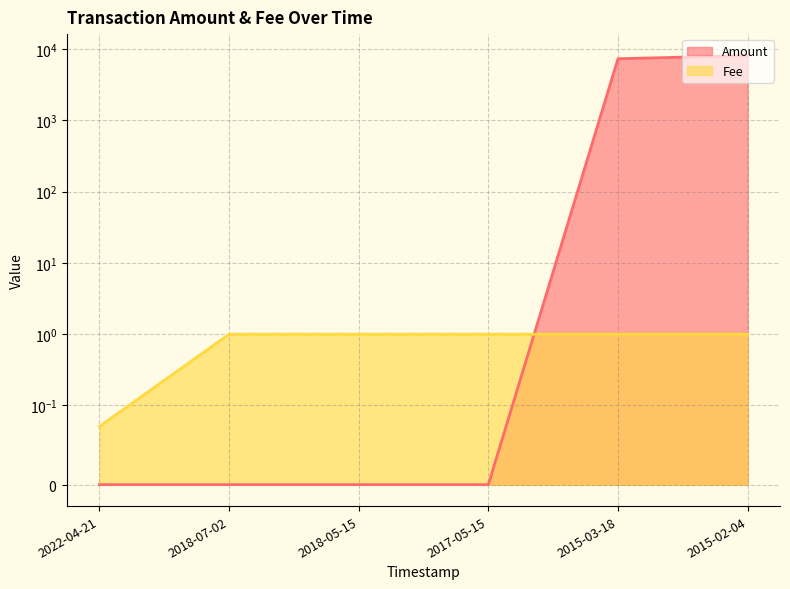

Between 2022-04-21 and 2015-03-18, which is larger?

2015-03-18